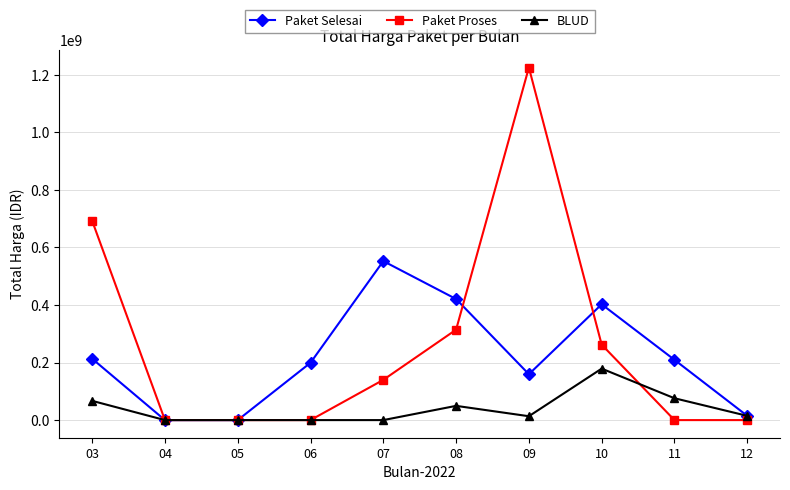

Between 06 and 07, which series saw the biggest shift?

Paket Selesai